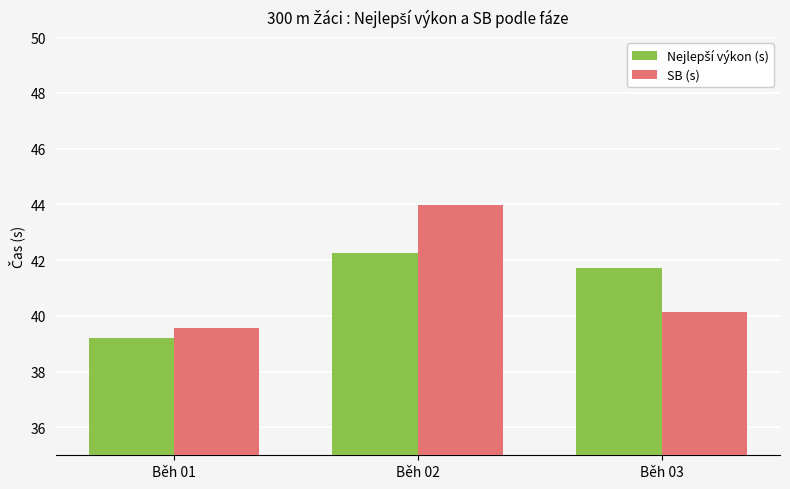

At which label does SB (s) reach its minimum?

Běh 01